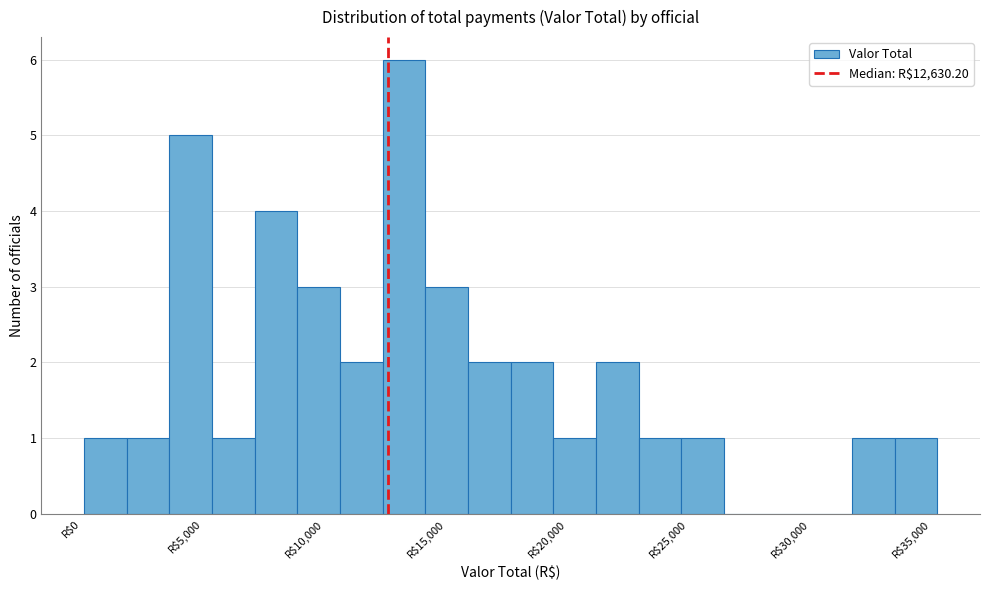

Around what value on the x-axis is the tallest bar? Give the approximate position of its centre, as read against the axis.

13500